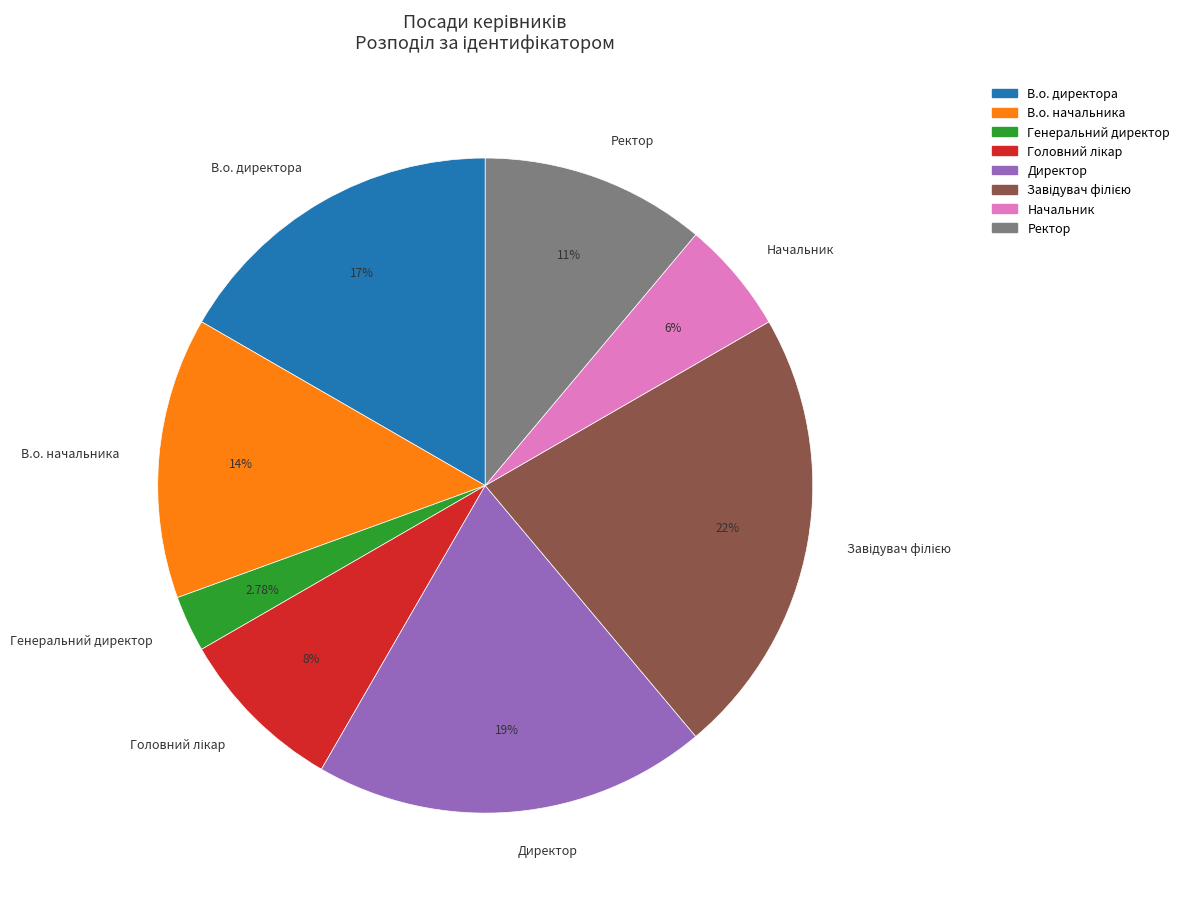

Does any single category account for the majority?

No